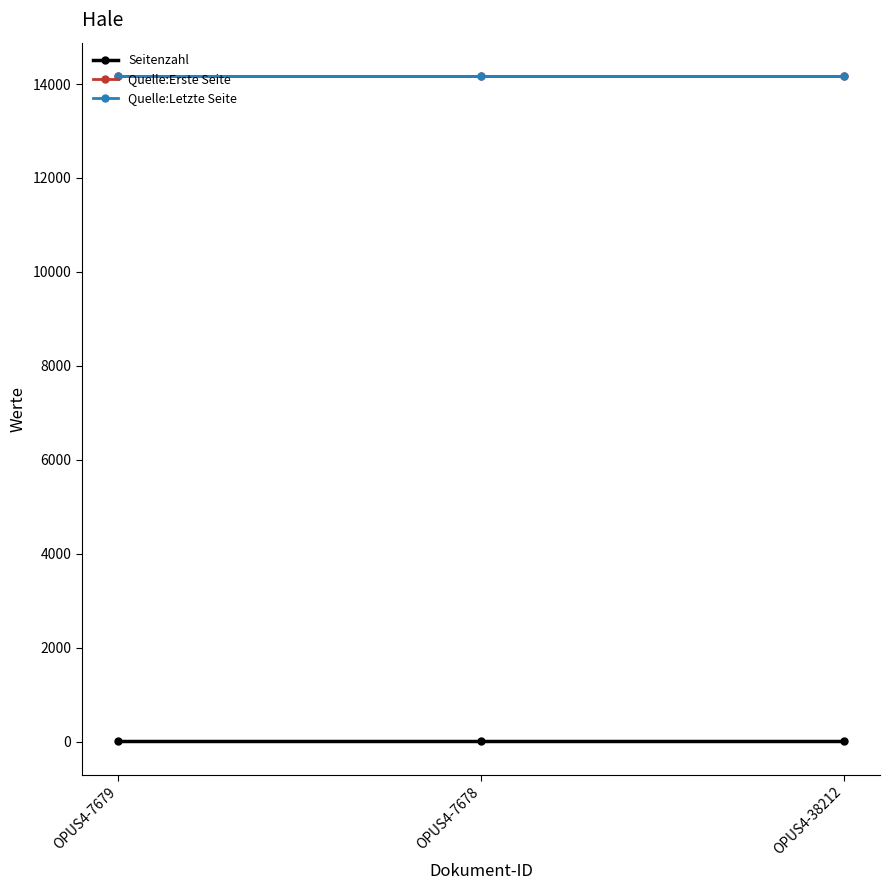

Rank the series at OPUS4-7679 from highest to lowest value.

Quelle:Letzte Seite, Quelle:Erste Seite, Seitenzahl